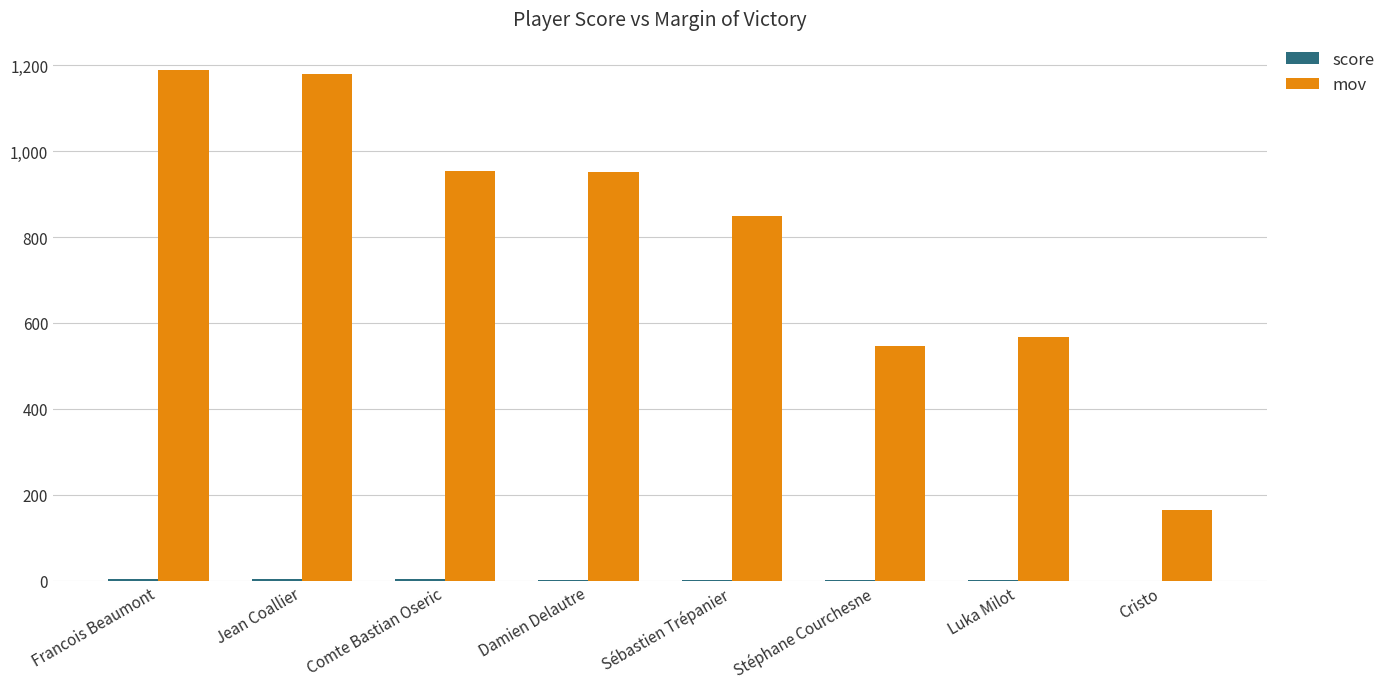

The mov series shows 848 at Sébastien Trépanier. True or false?

True